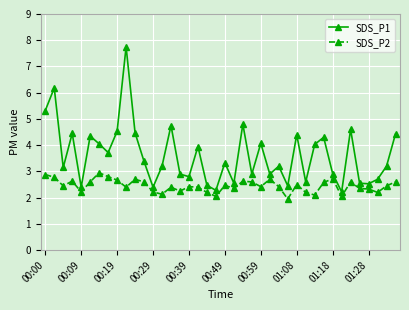

Which series has the largest total across all categories?

SDS_P1